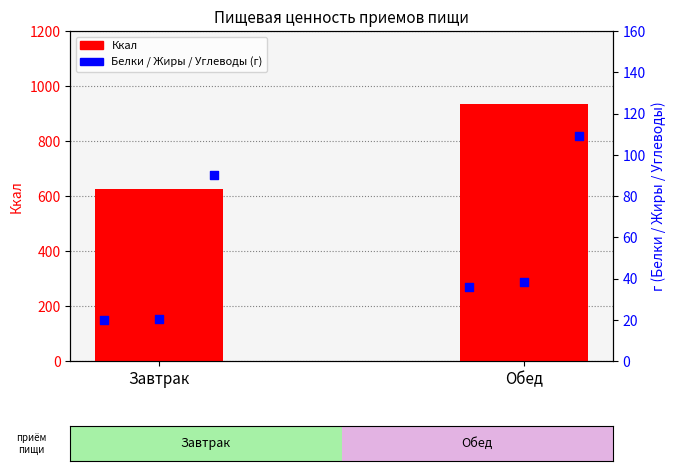

What is the total value across all series at Обед?

1116.5